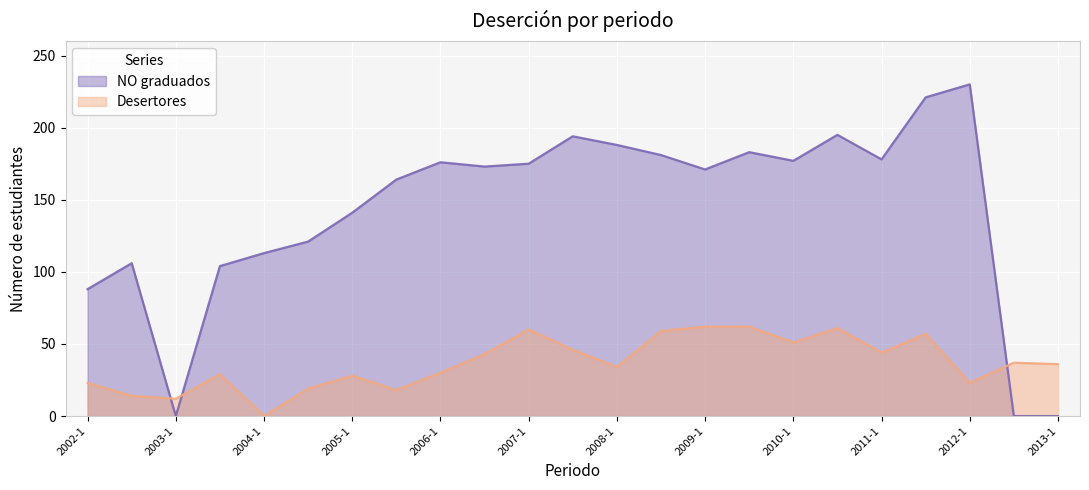

What is the maximum value for Desertores?

62